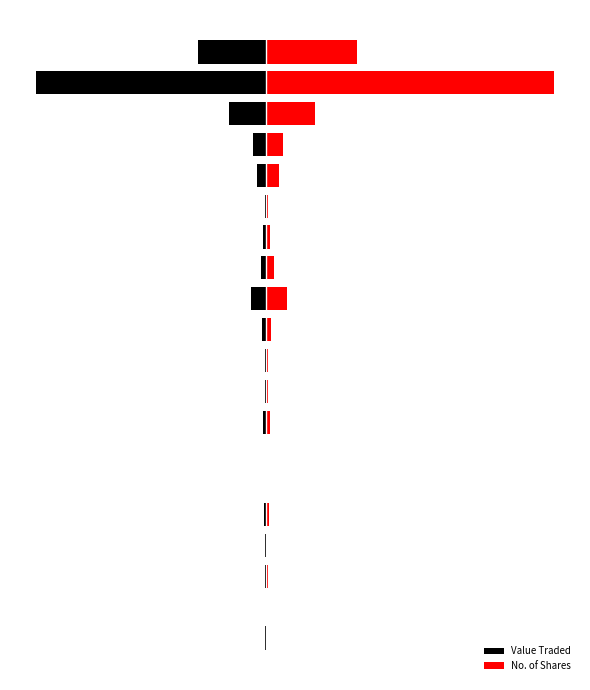

How many bars are there in each group?

2